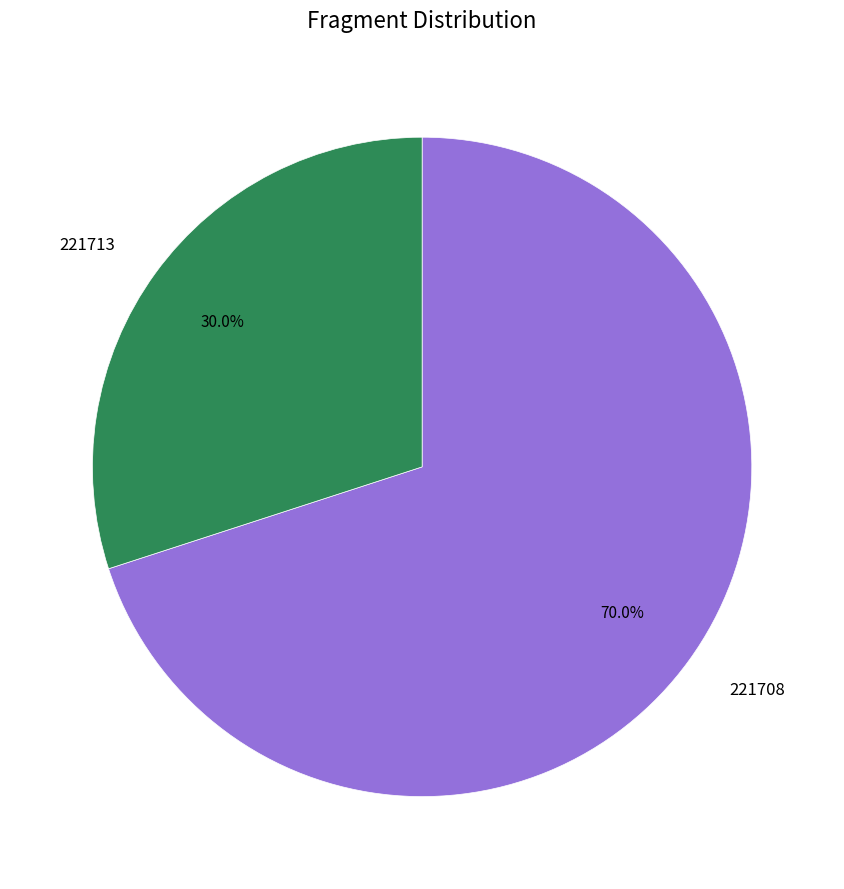

True or false: 221708 accounts for 56% of the total.

False